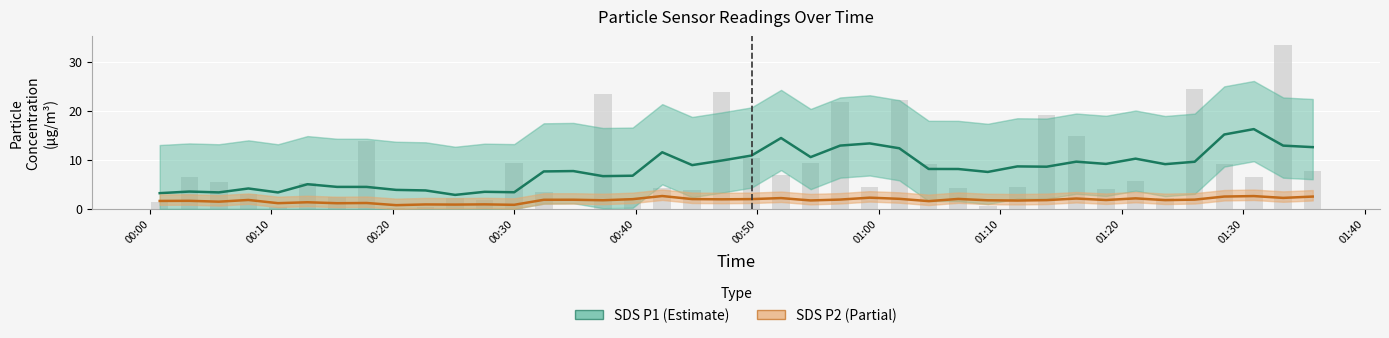

How many data points does each series have?

40